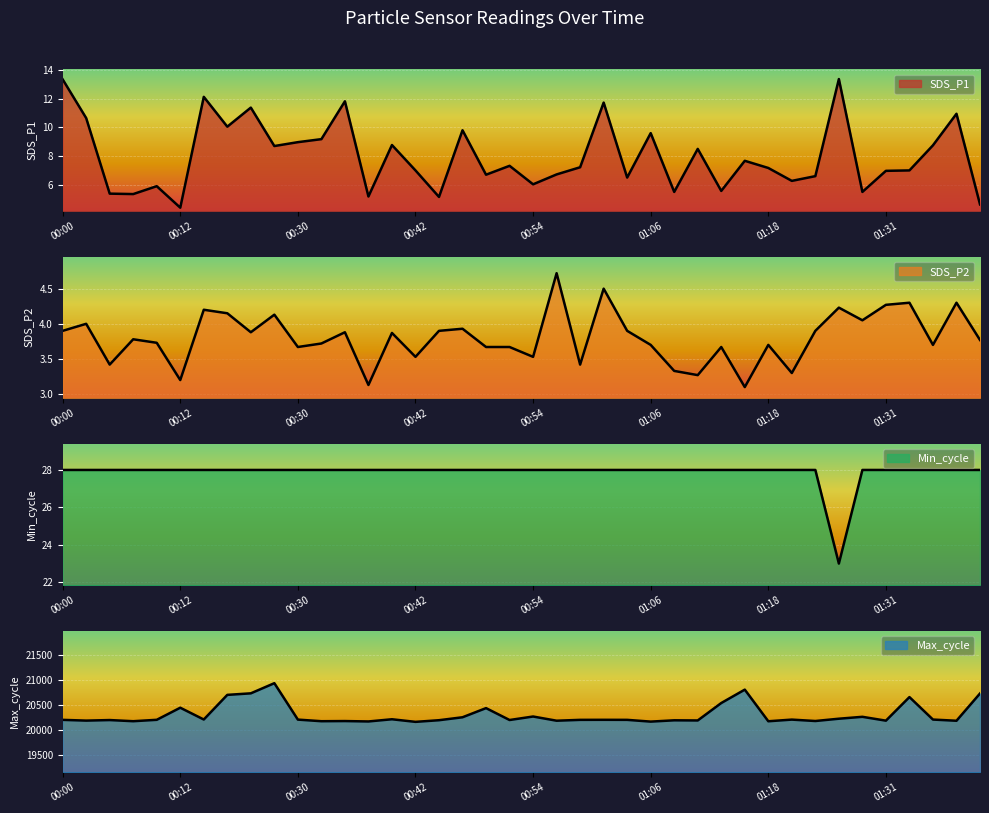

At which category does the chart reach its minimum across all series?

01:16